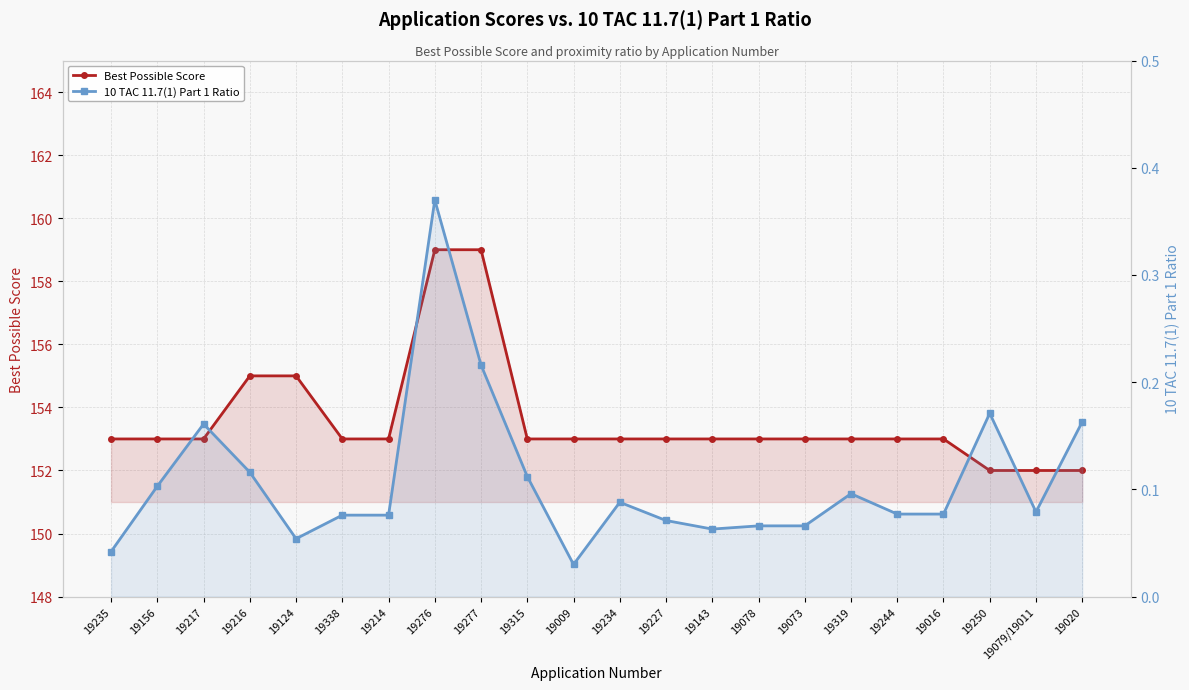

What is the maximum value for 10 TAC 11.7(1) Part 1 Ratio?

0.4